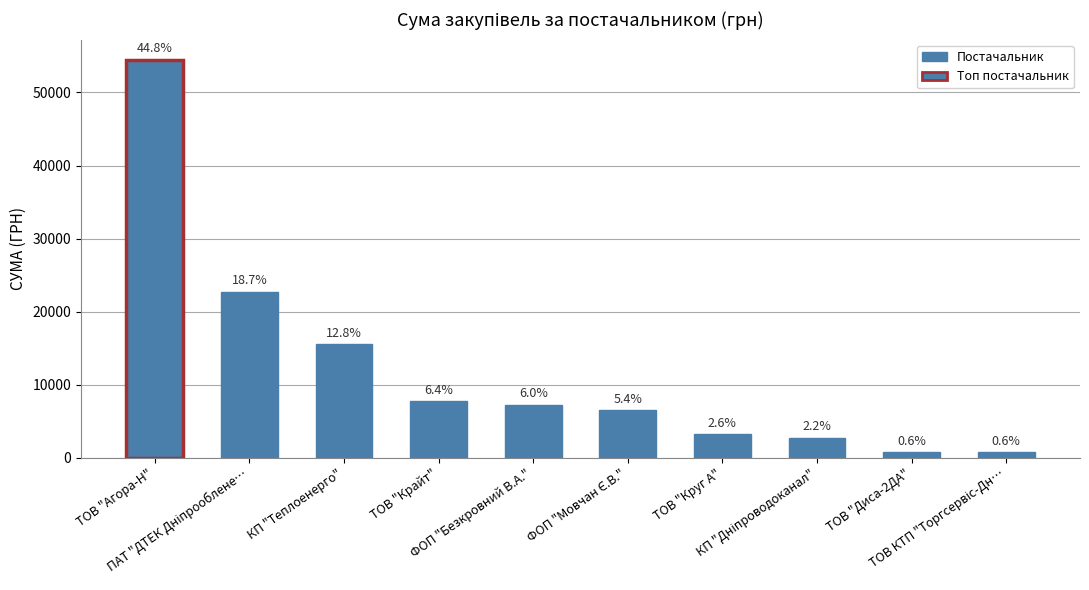

How many bars are there in total?

10